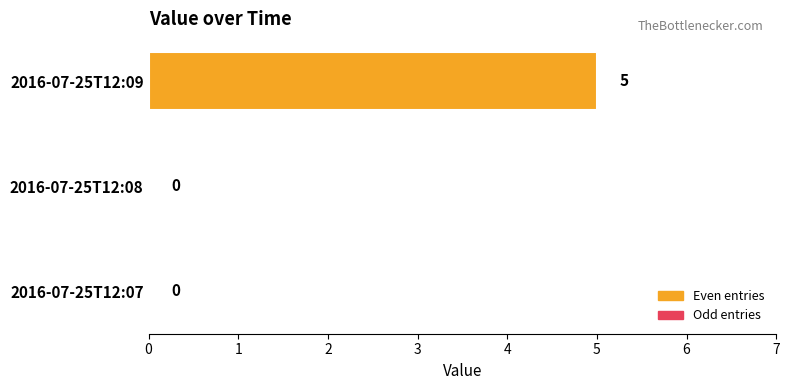

What is the sum of the values at 2016-07-25T12:08 and 2016-07-25T12:09?

5